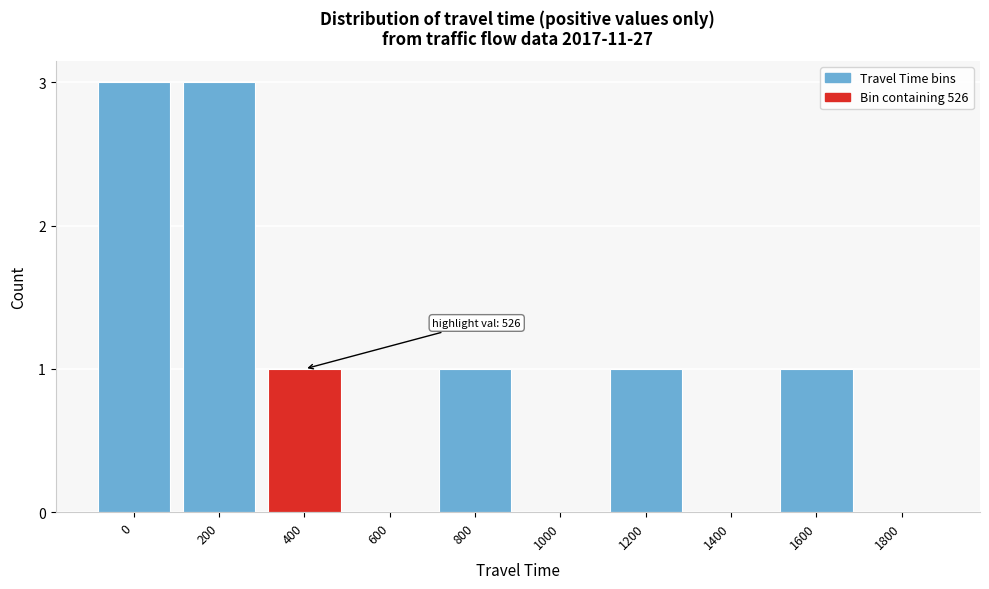

Reading left to right, transcribe all the data shown in this chart.

0=3	200=3	400=1	600=0	800=1	1000=0	1200=1	1400=0	1600=1	1800=0